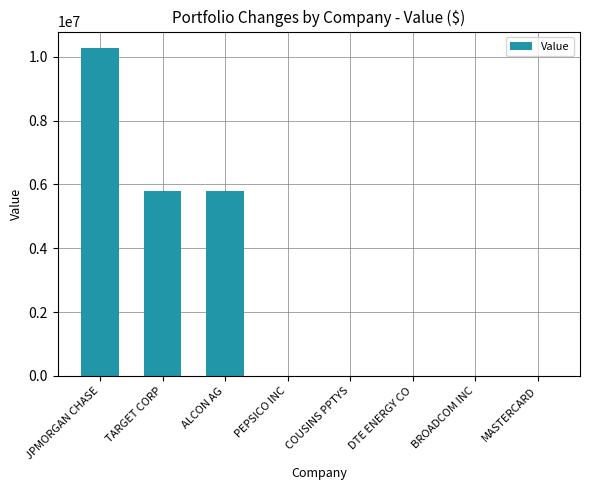

Between MASTERCARD and JPMORGAN CHASE, which is larger?

JPMORGAN CHASE